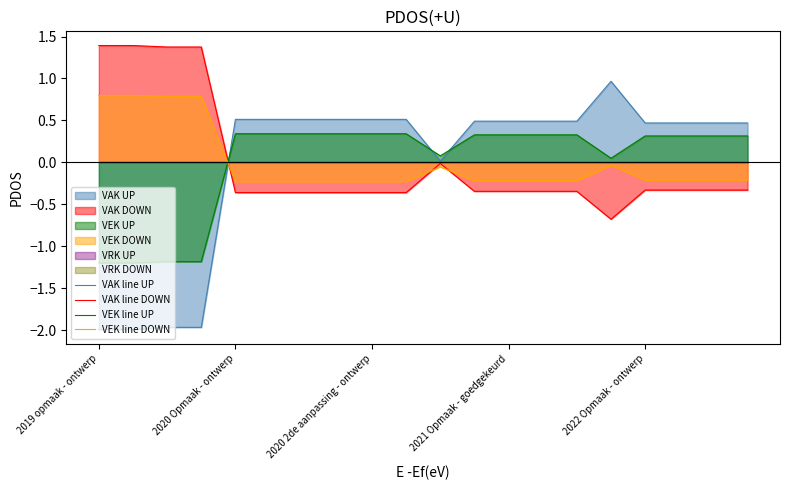

How many negative values does the VAK line DOWN series have?

16